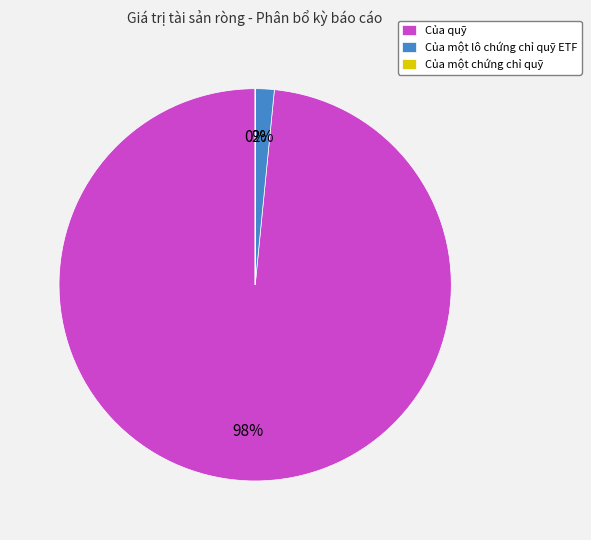

Is there a majority slice in this chart?

Yes